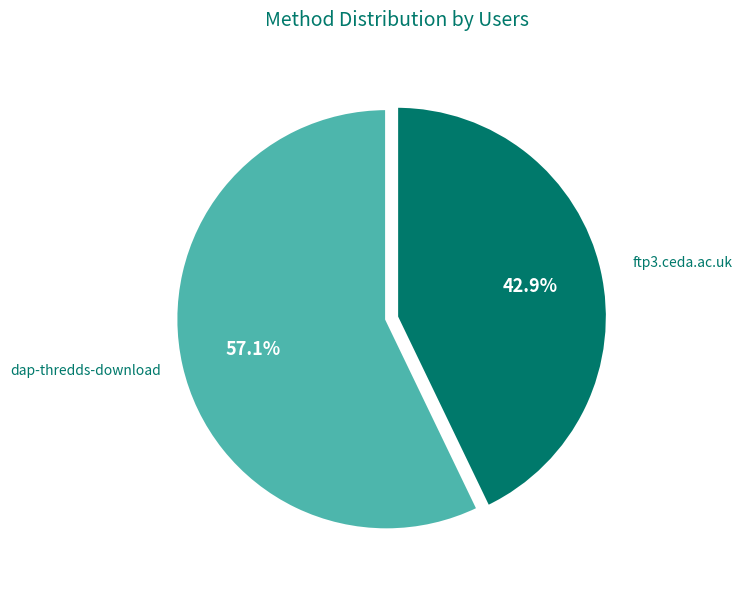

Is there any slice that represents more than half of the pie?

Yes